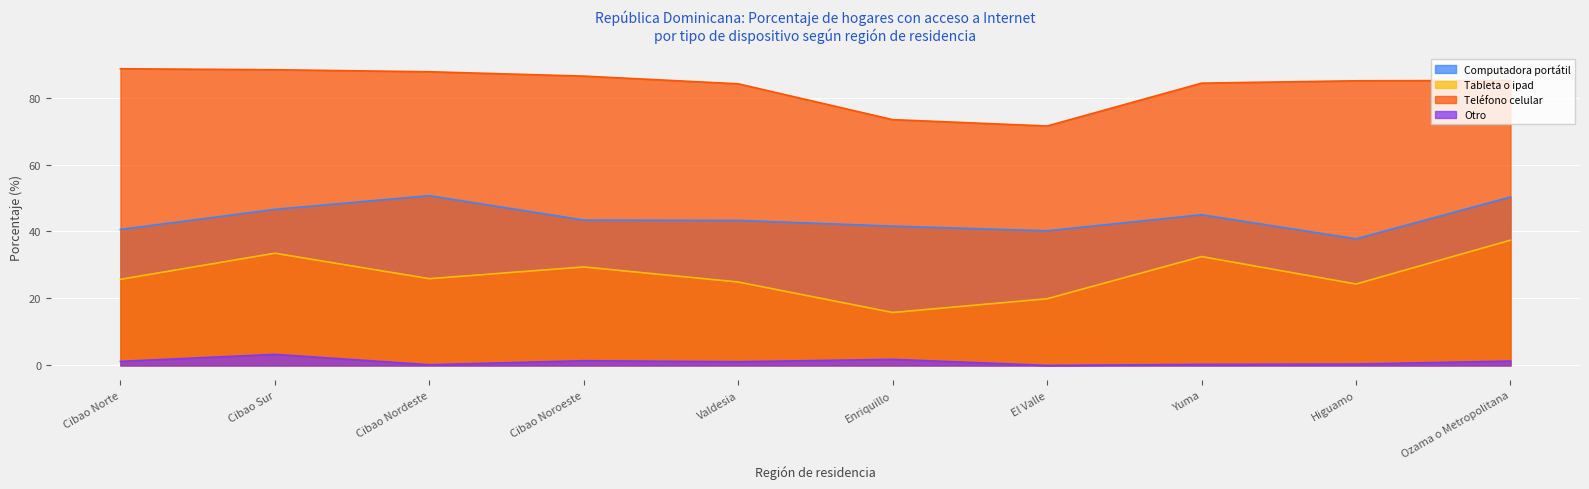

What position from the left is Yuma?

8